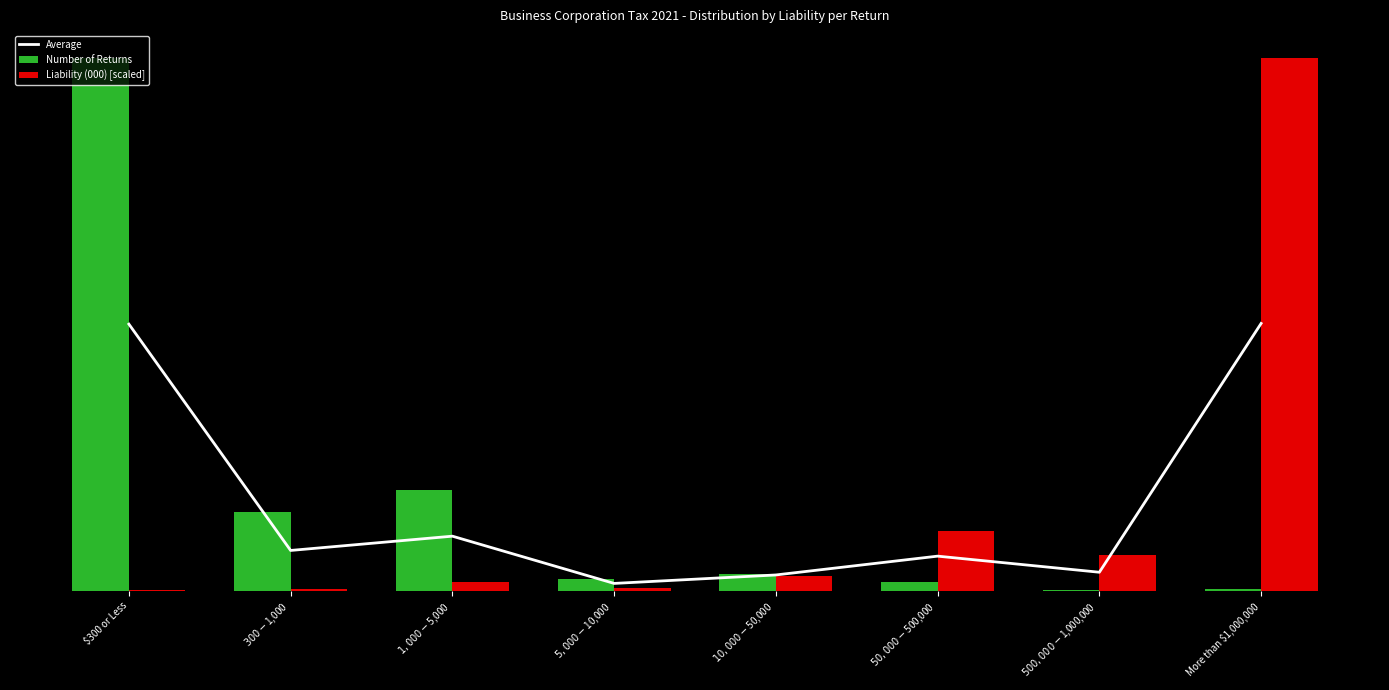

True or false: Average has a value of 91968.0 at $300 or Less.

False